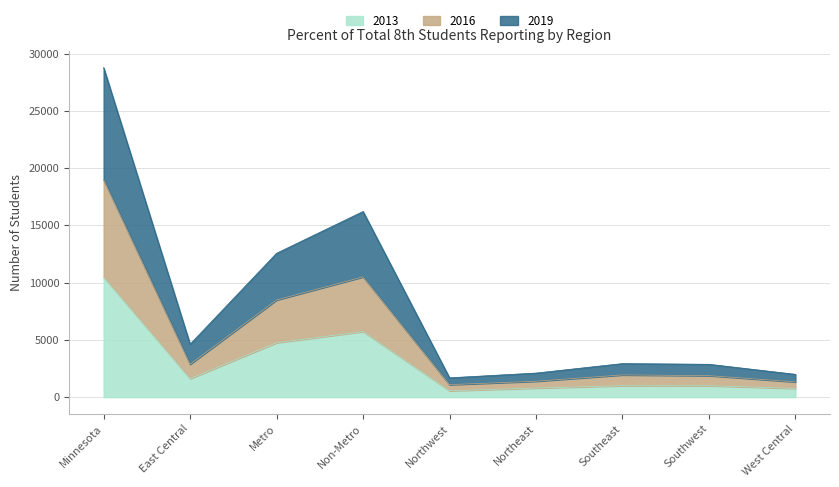

What is the spread (max minus min) of values at Northwest?

1129